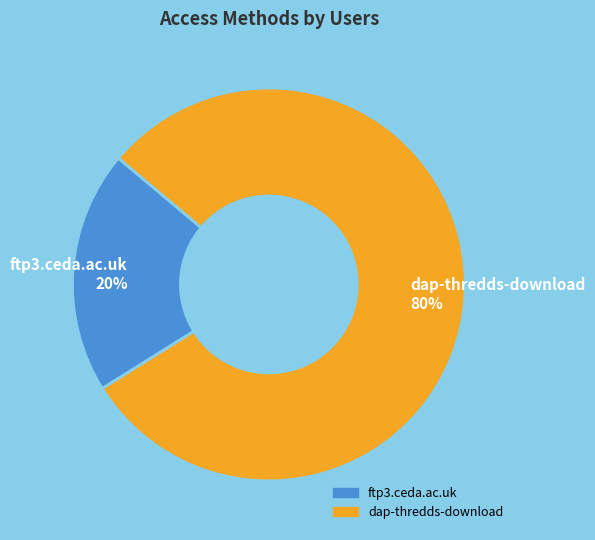

Is the sum of ftp3.ceda.ac.uk and dap-thredds-download greater than half?

Yes